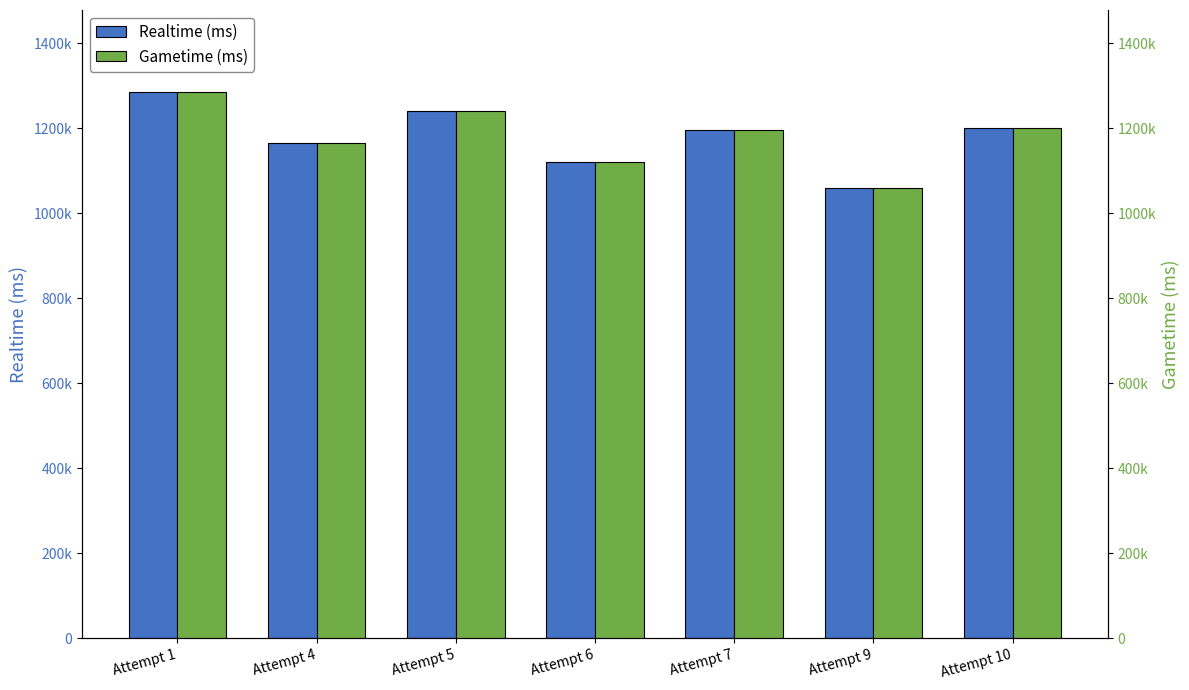

Which series has the widest spread of values?

Realtime (ms)